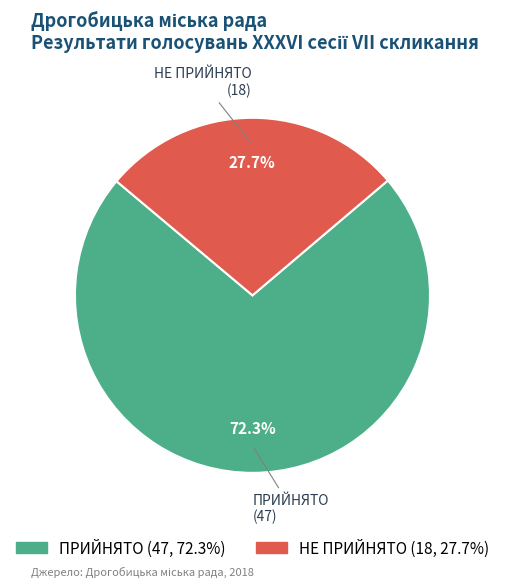

Rank the categories by value from lowest to highest.

НЕ ПРИЙНЯТО, ПРИЙНЯТО